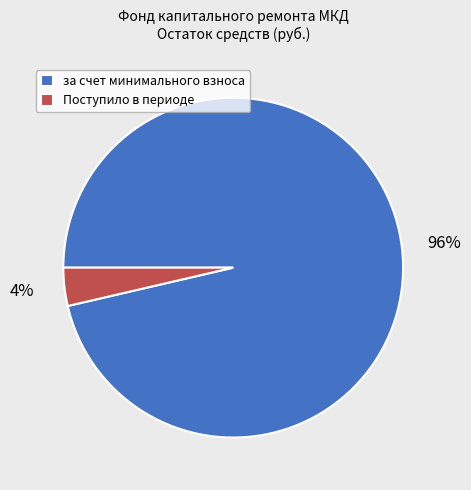

What is the smallest slice in the pie chart?

Поступило в периоде